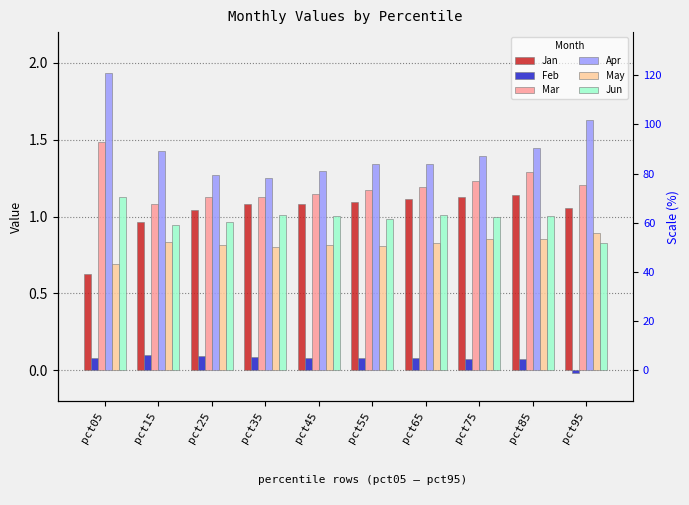

Count the May values in the range 0 to 1.

10